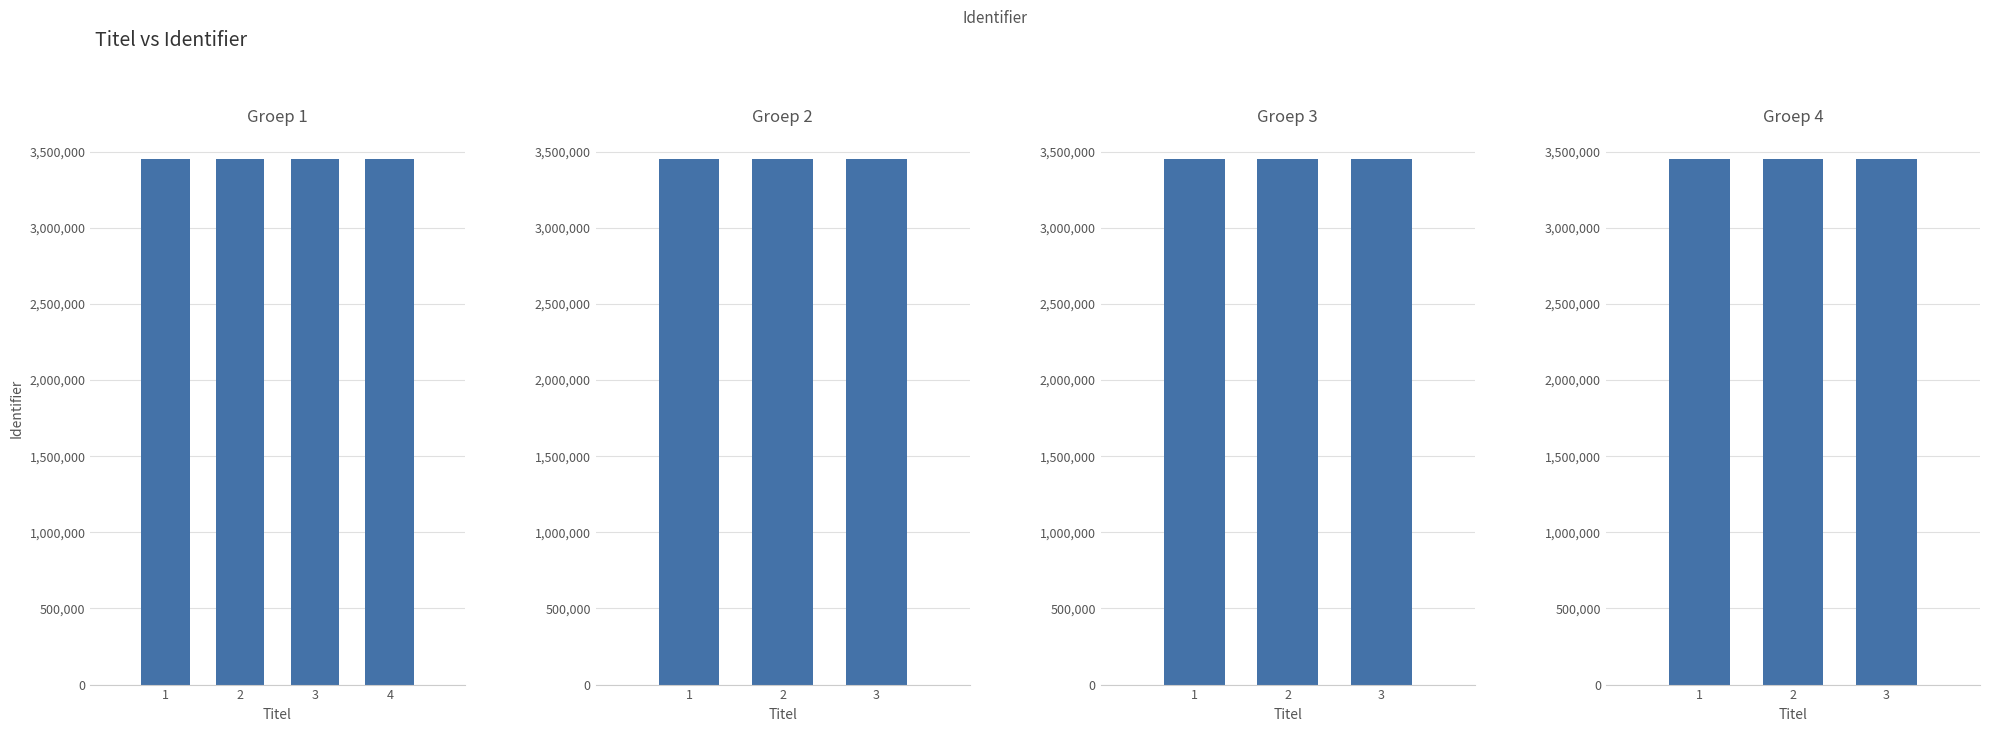

How many data points does each series have?

13